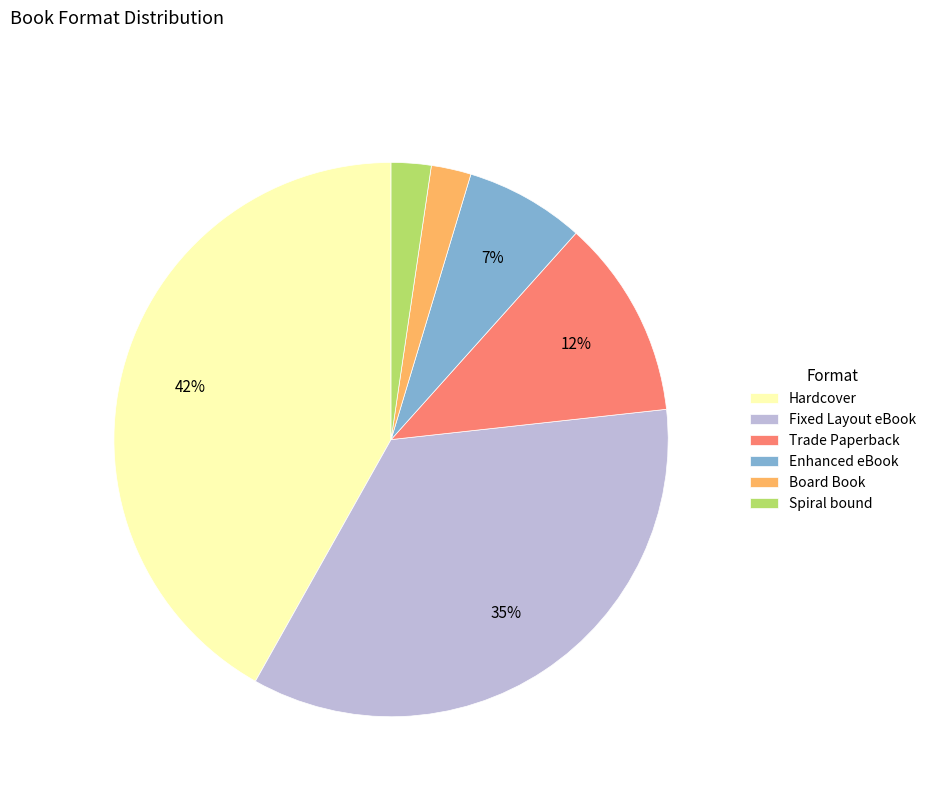

To the nearest percent, what is the average slice percentage?

17%